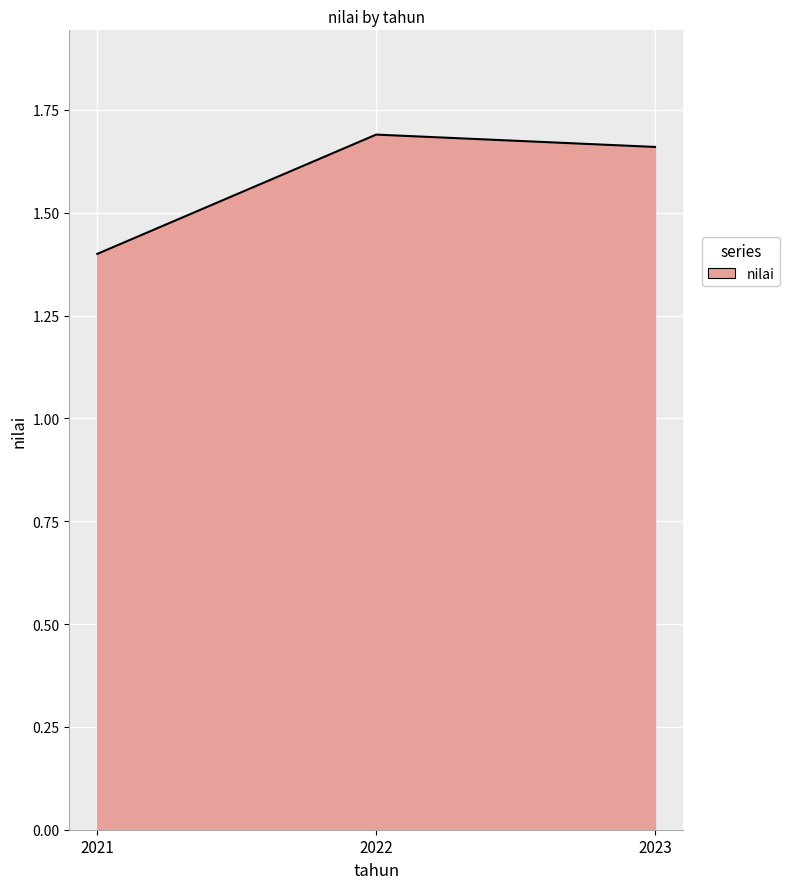

Rank the categories by value from highest to lowest.

2022, 2023, 2021